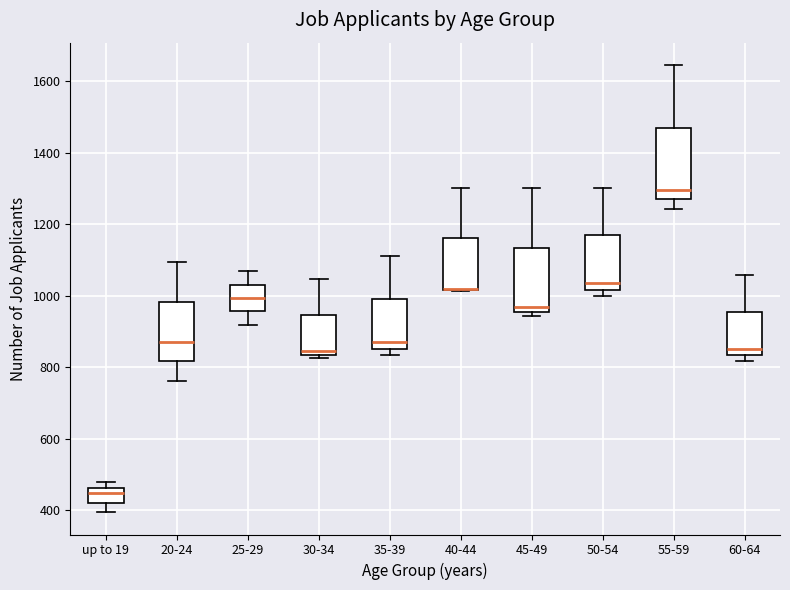

Reading left to right, transcribe this box plot: for each box, give where its median line is, the range the box spans, and where its two whiskers end, as read against the y-axis. The values are not printed on the chart, so give them approximately, as read against the axis.

up to 19: median 440, box 420 to 460, whiskers 400 to 480
20-24: median 880, box 820 to 980, whiskers 760 to 1100
25-29: median 1000, box 960 to 1040, whiskers 920 to 1060
30-34: median 840 (just above the box's lower edge), box 840 to 940, whiskers 820 to 1040
35-39: median 880, box 860 to 1000, whiskers 840 to 1120
40-44: median 1020 (drawn on the box's lower edge), box 1020 to 1160, whiskers 1020 to 1300
45-49: median 960 (just above the box's lower edge), box 960 to 1140, whiskers 940 to 1300
50-54: median 1040, box 1020 to 1160, whiskers 1000 to 1300
55-59: median 1300, box 1260 to 1480, whiskers 1240 to 1640
60-64: median 860, box 840 to 960, whiskers 820 to 1060